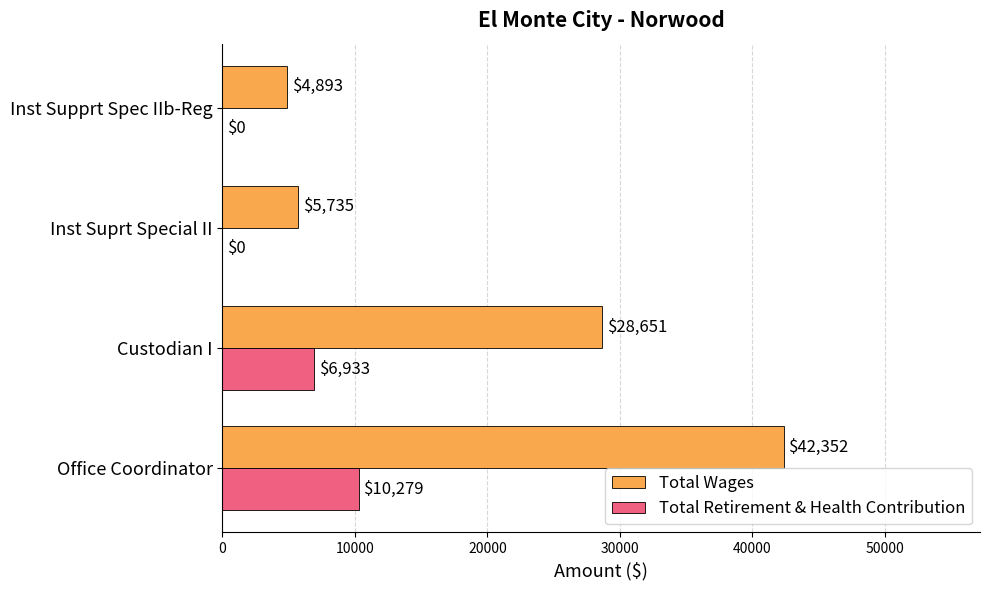

What is the sum of all Total Retirement & Health Contribution values?

17212